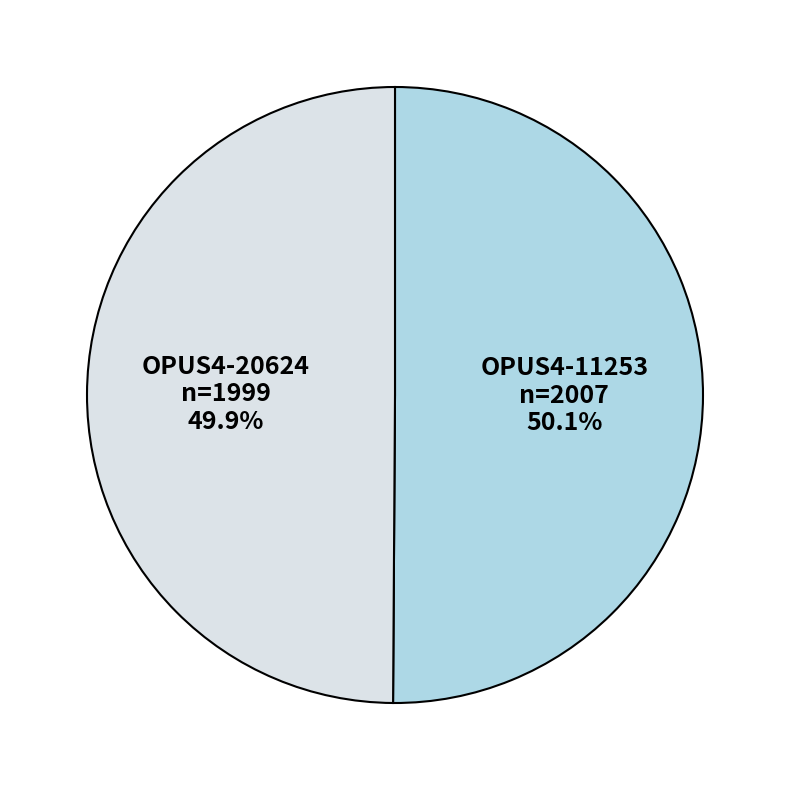

Is there a majority slice in this chart?

Yes